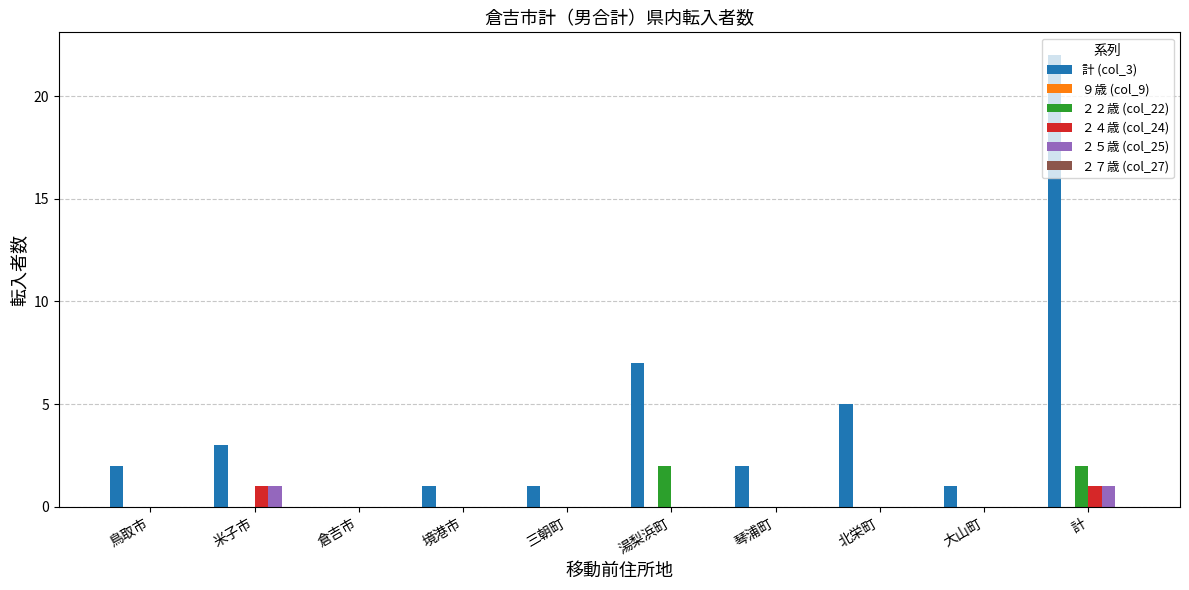

The value of ２２歳 (col_22) at 琴浦町 is 0. True or false?

True